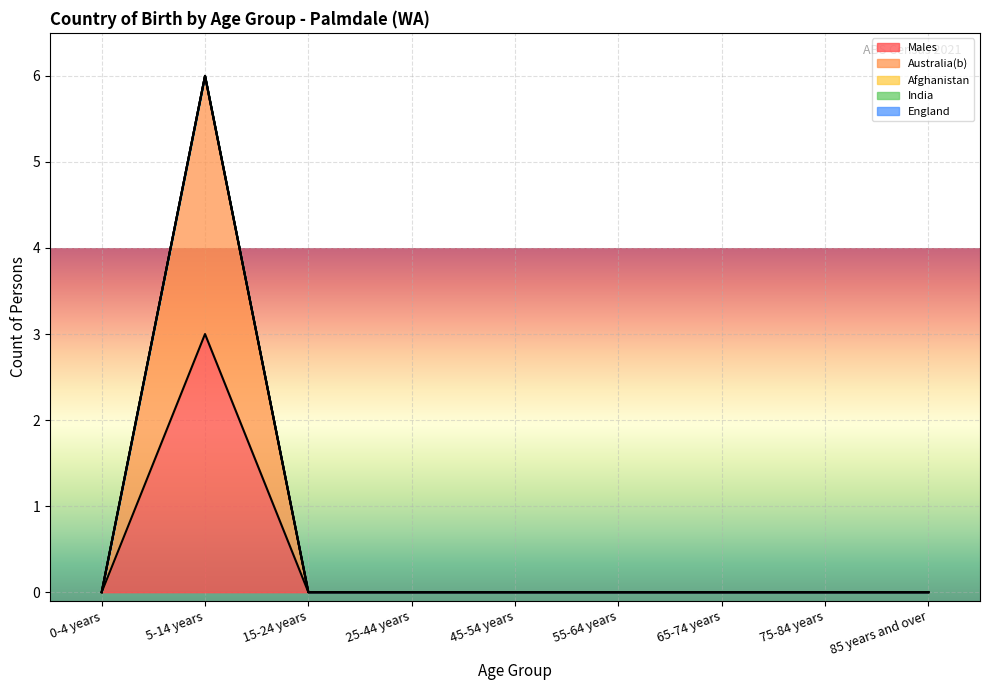

True or false: Australia(b) and India intersect in this chart.

False